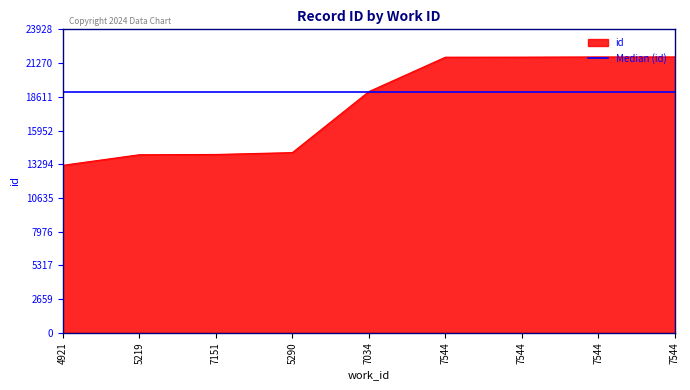

Reading left to right, what are all the values shown in this chart?

4921=13208	5219=14042	7151=14063	5290=14210	7034=19021	7544=21732	7544=21736	7544=21752	7544=21753